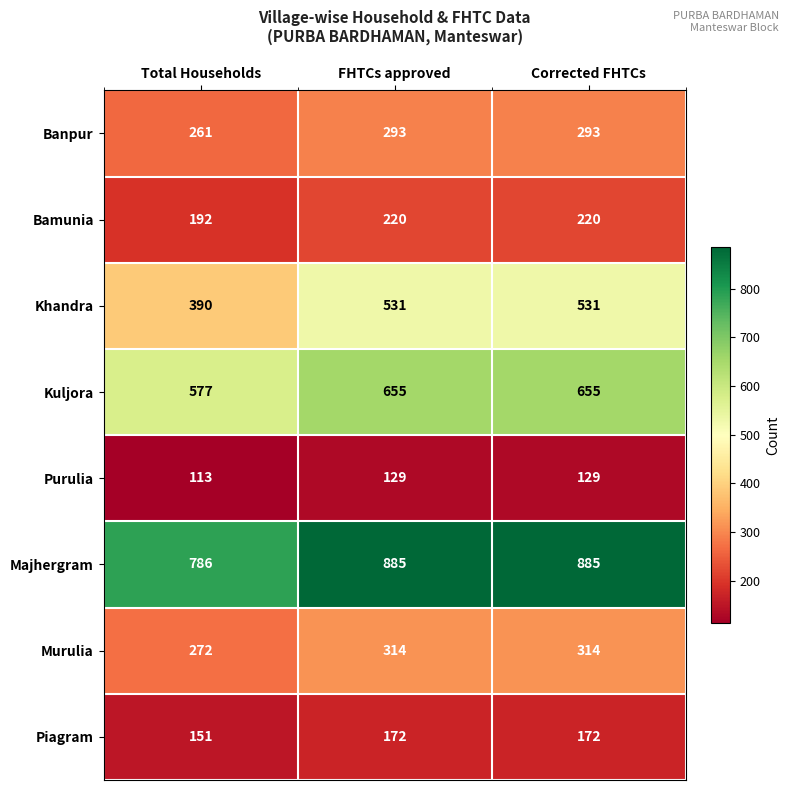

What is the spread (max minus min) of values at FHTCs approved?

756